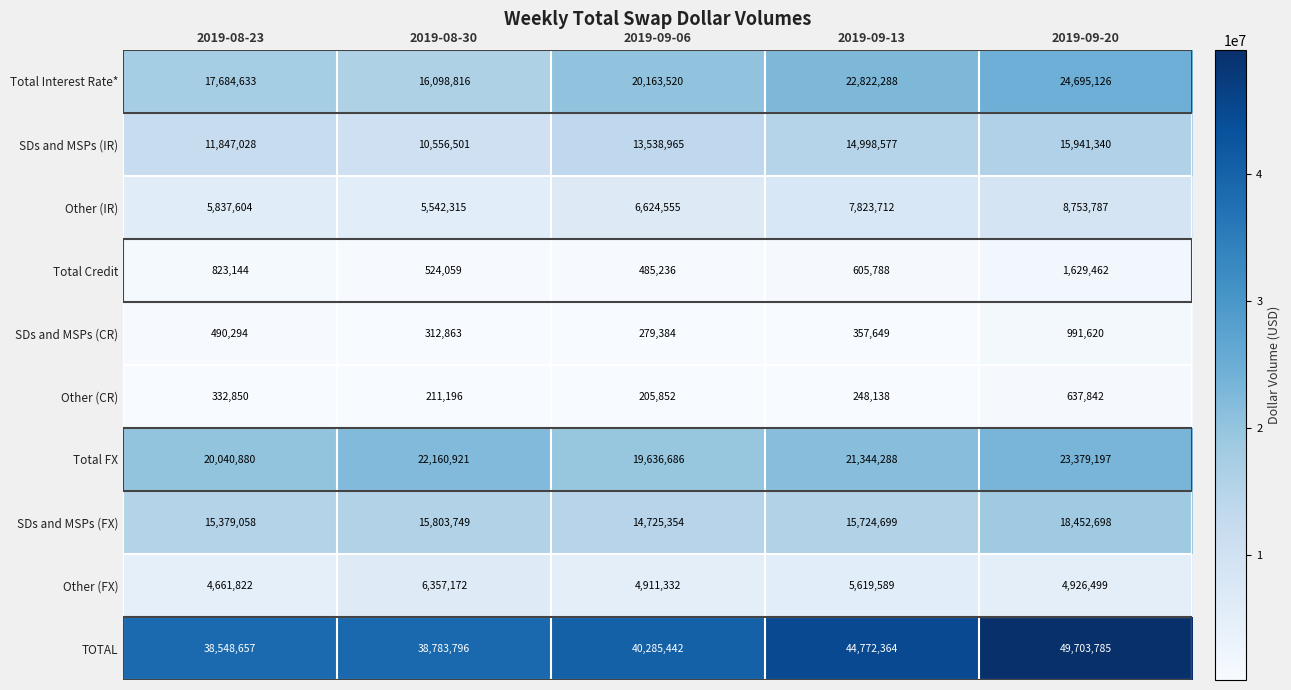

True or false: Other (IR) has a value of 7823712 at 2019-09-13.

True